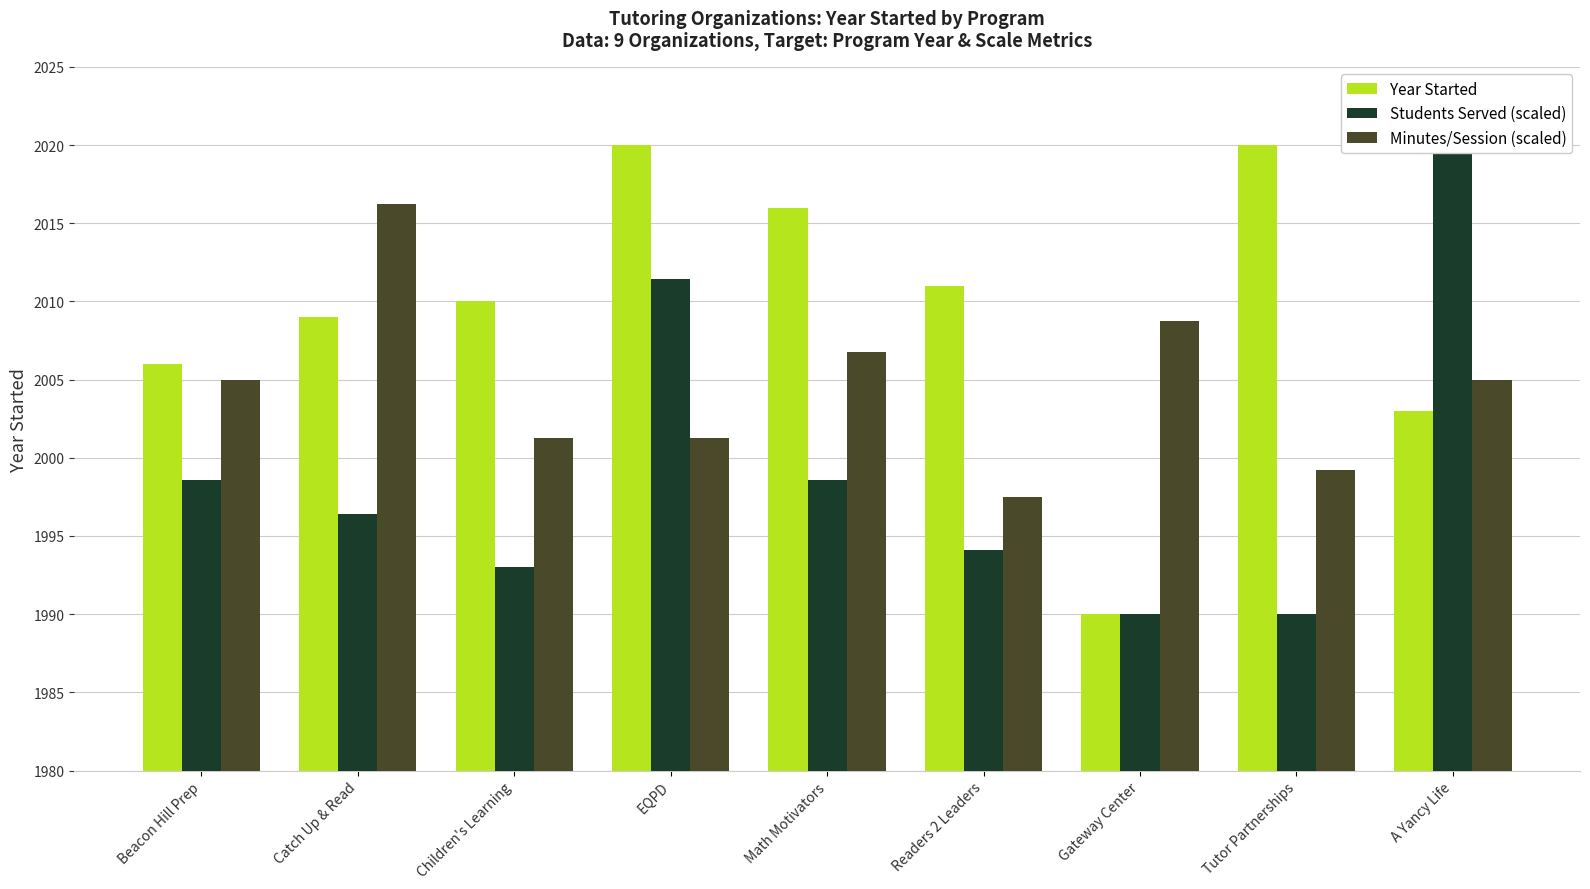

What is the sum of the Students Served (scaled) values at Gateway Center and Catch Up & Read?

3986.4